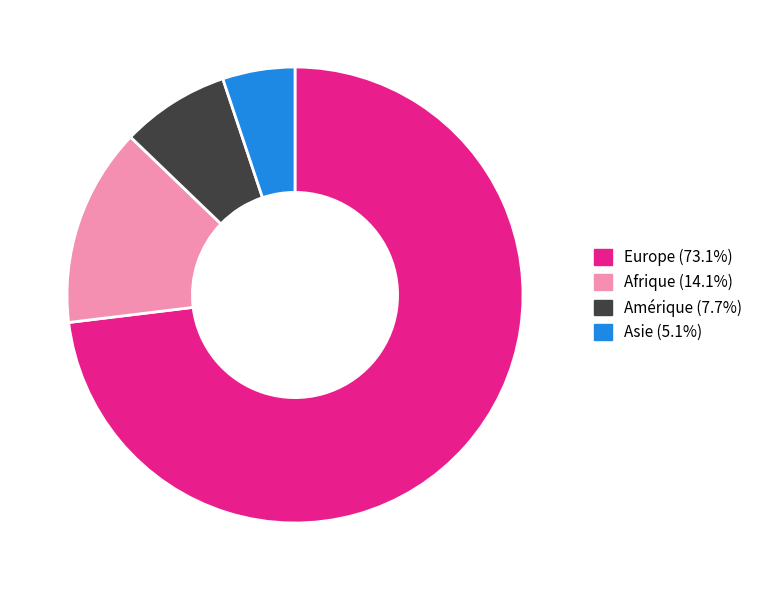

Does any single category account for the majority?

Yes